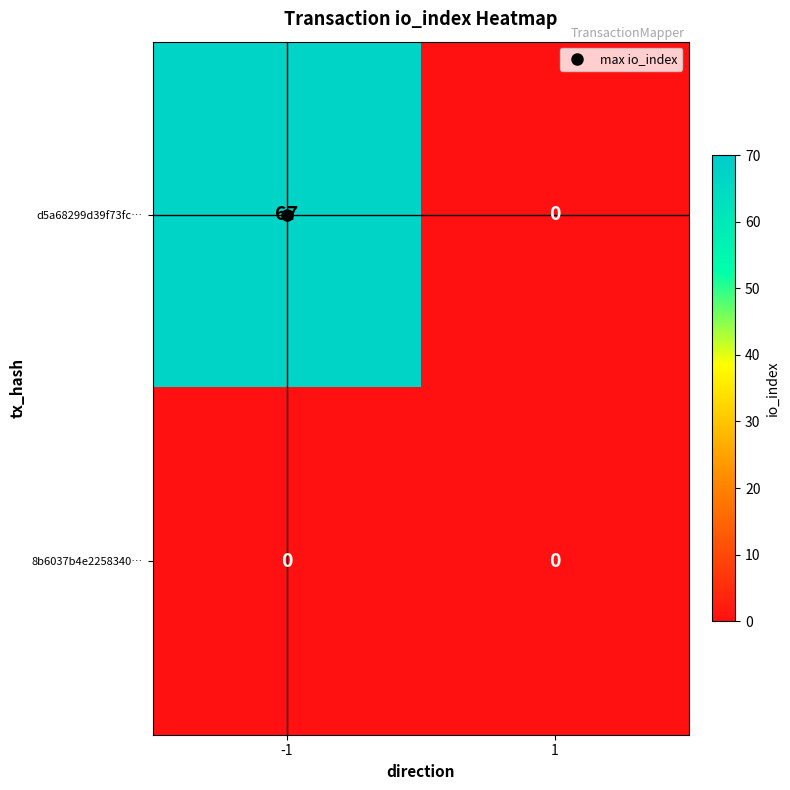

Where is d5a68299d39f73fc… nearest to the value 33?

1